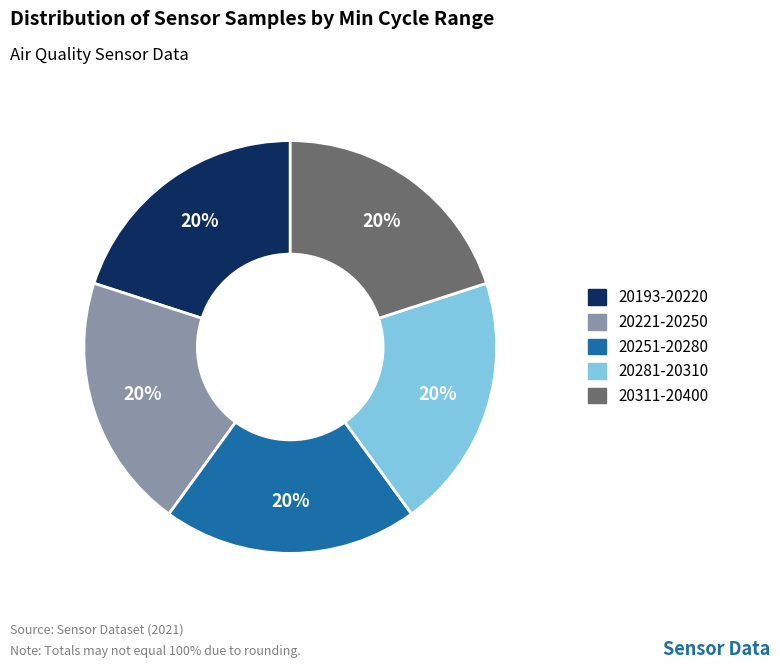

To the nearest percent, what is the average slice percentage?

20%